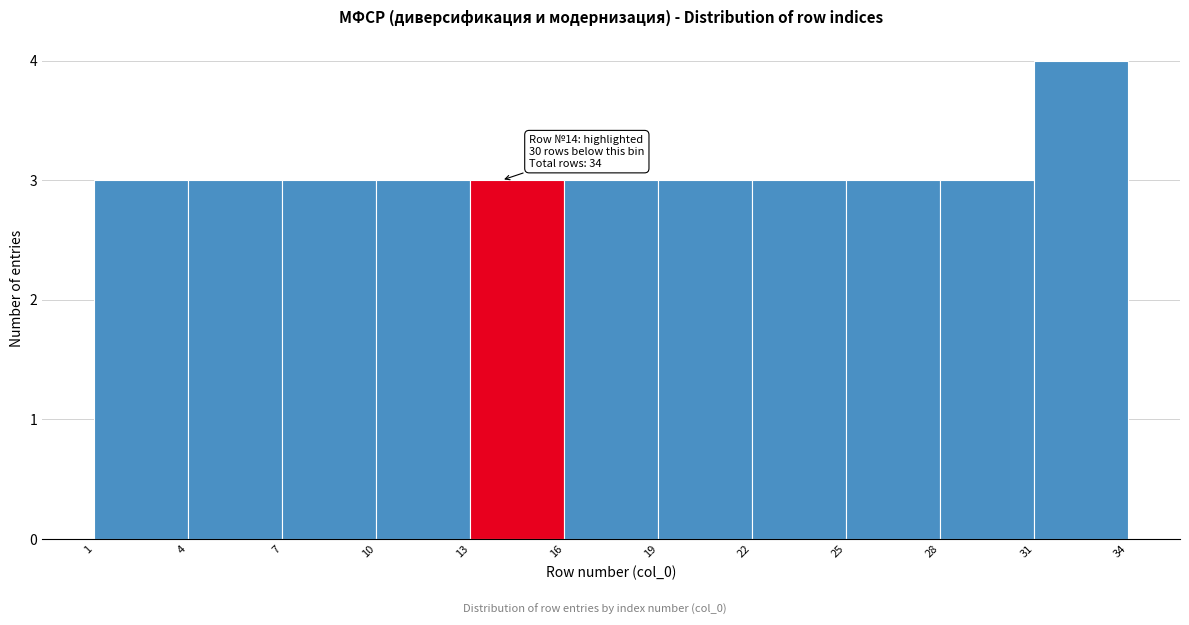

Over which range of the x-axis is the bar tallest?

31 to 34